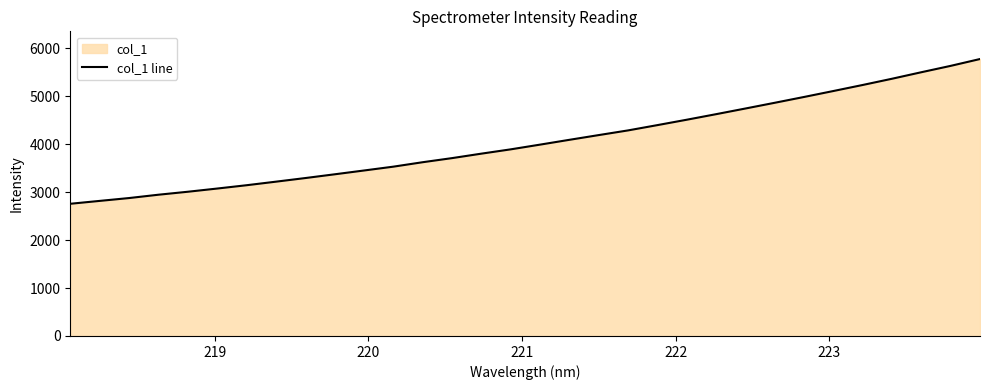

What is the difference between the maximum and minimum values?

3019.4